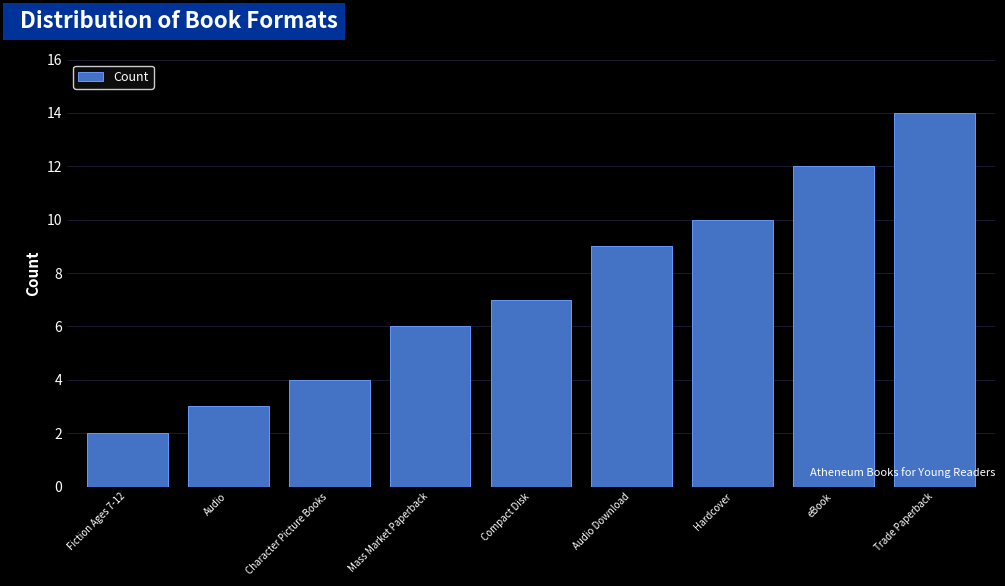

What is the average value?

7